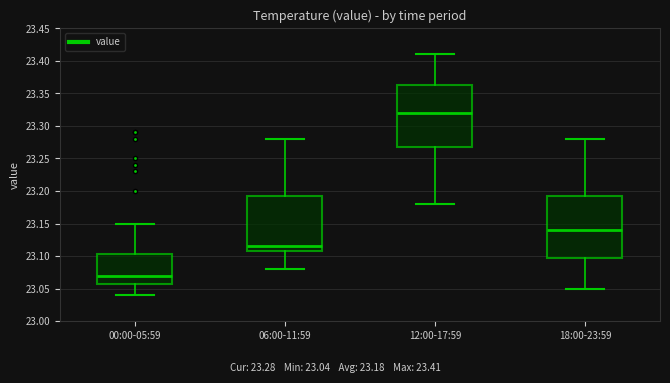

Reading left to right, transcribe this box plot: for each box, give where its median line is, the range the box spans, and where its two whiskers end, as read against the y-axis. The values are not printed on the chart, so give them approximately, as read against the axis.

00:00-05:59: median 23.070, box 23.060 to 23.105, whiskers 23.040 to 23.150
06:00-11:59: median 23.115, box 23.110 to 23.195, whiskers 23.080 to 23.280
12:00-17:59: median 23.320, box 23.270 to 23.365, whiskers 23.180 to 23.410
18:00-23:59: median 23.140, box 23.100 to 23.195, whiskers 23.050 to 23.280